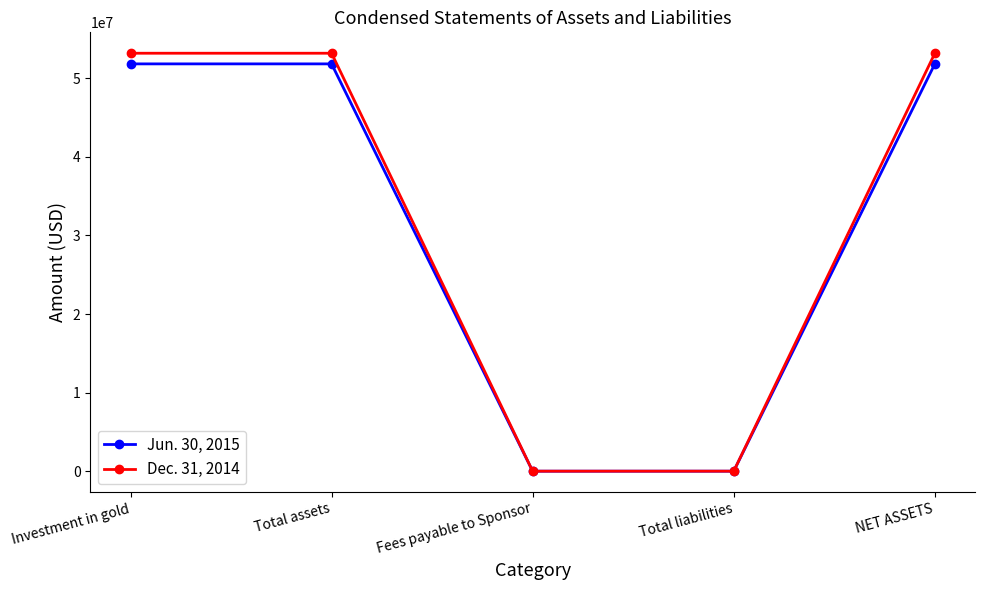

The Dec. 31, 2014 series shows 53155000 at Investment in gold. True or false?

True